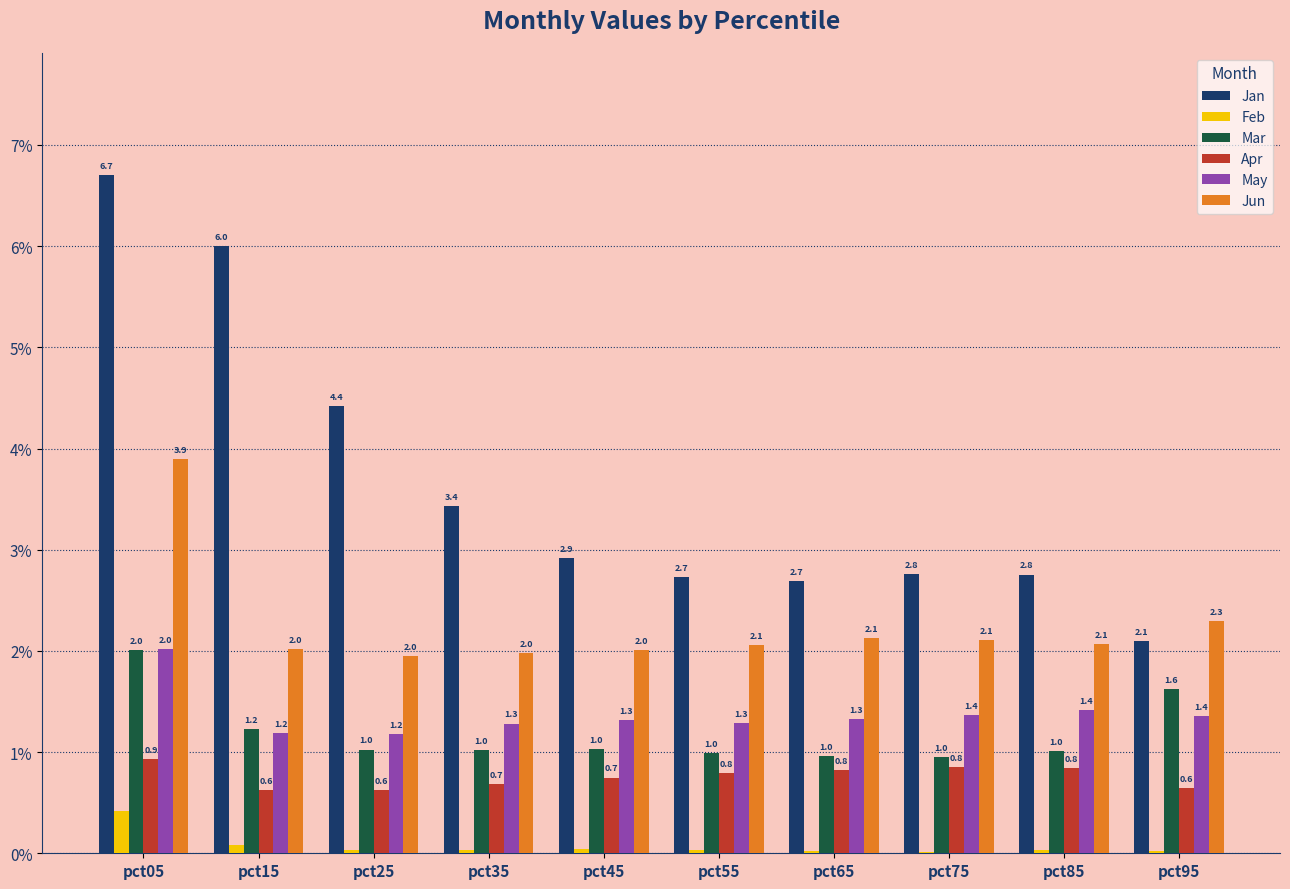

Between pct15 and pct85, which series saw the biggest shift?

Jan